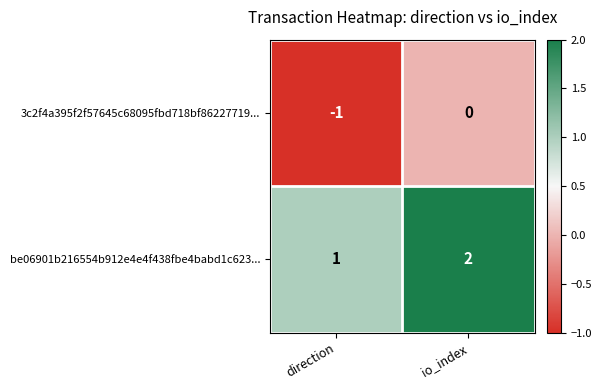

The 3c2f4a395f2f57645c68095fbd718bf86227719... series shows -2 at direction. True or false?

False